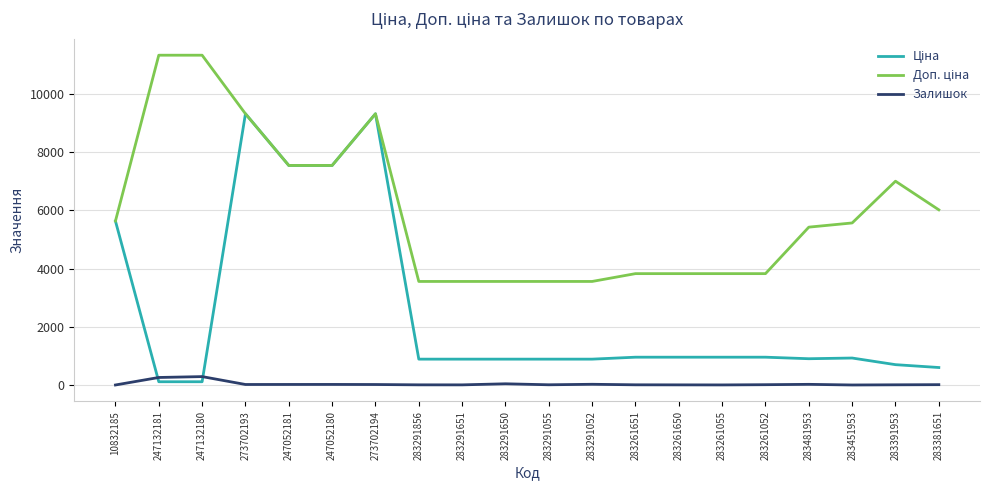

Reading right to left, list all the values displayed in this chart.

Ціна: 602.1	700.4	928.3	904.3	957.1	957.1	957.1	957.1	889.9	889.9	889.9	889.9	889.9	9321.4	7545.9	7545.9	9321.4	113.3	113.3	5636.0
Доп. ціна: 6020.8	7004.3	5569.9	5425.9	3828.4	3828.4	3828.4	3828.4	3559.7	3559.7	3559.7	3559.7	3559.7	9321.4	7545.9	7545.9	9321.4	11334.0	11334.0	5636.0
Залишок: 13.0	8.0	2.0	24.0	12.0	4.0	6.0	8.0	26.0	9.0	43.0	6.0	7.0	18.0	21.0	20.0	19.0	290.0	260.0	2.0